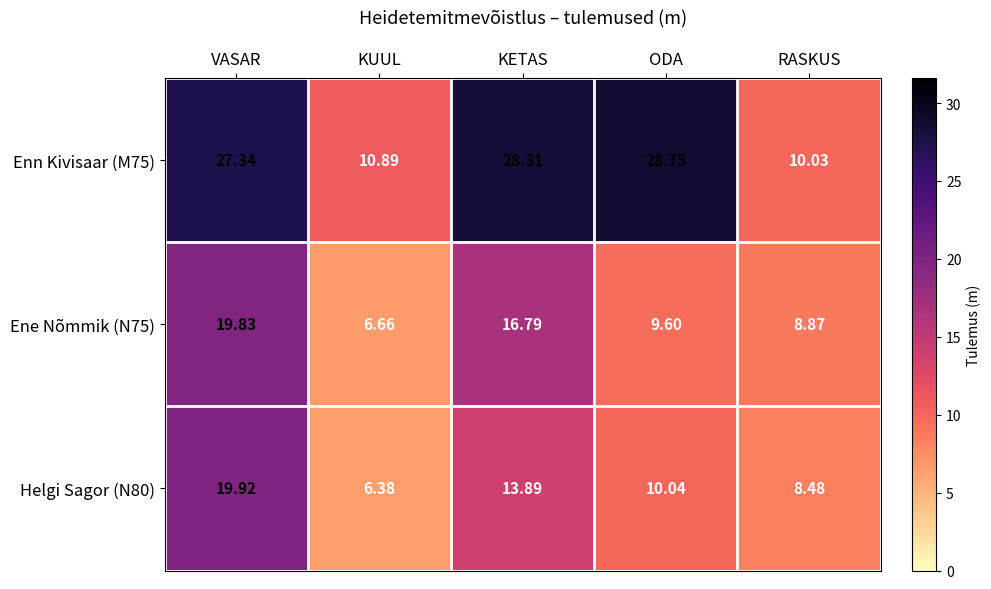

Where does the Helgi Sagor (N80) series first go above 10?

VASAR